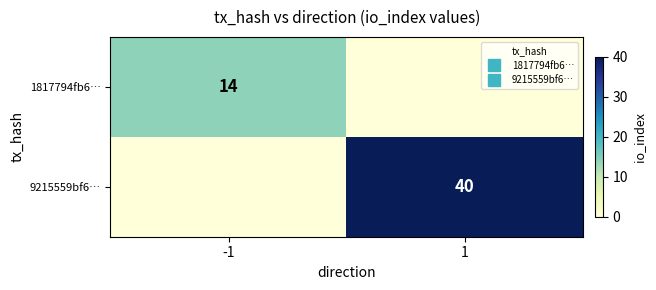

Count the number of data series in this chart.

2